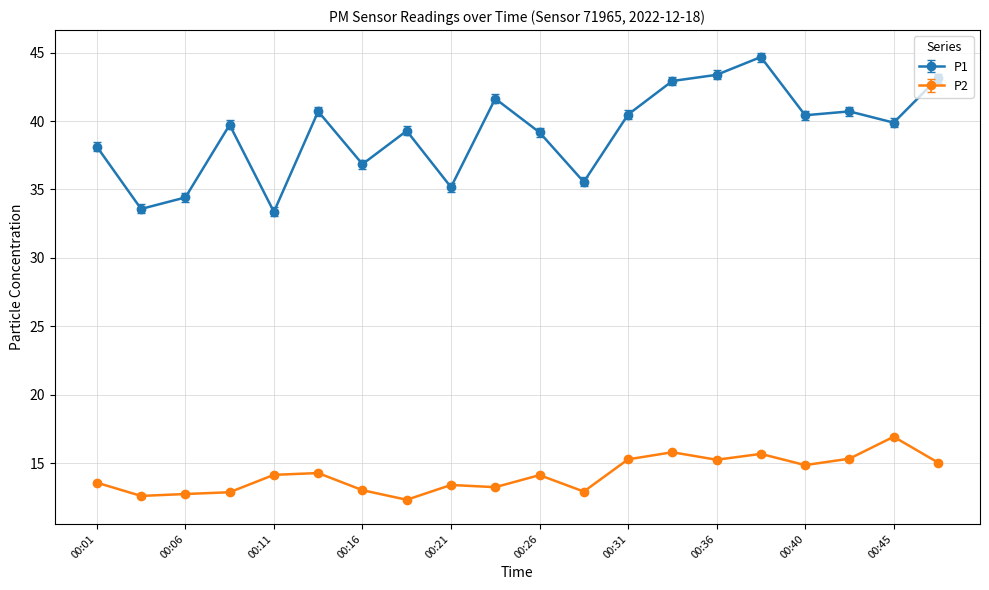

Which series has the largest total across all categories?

P1